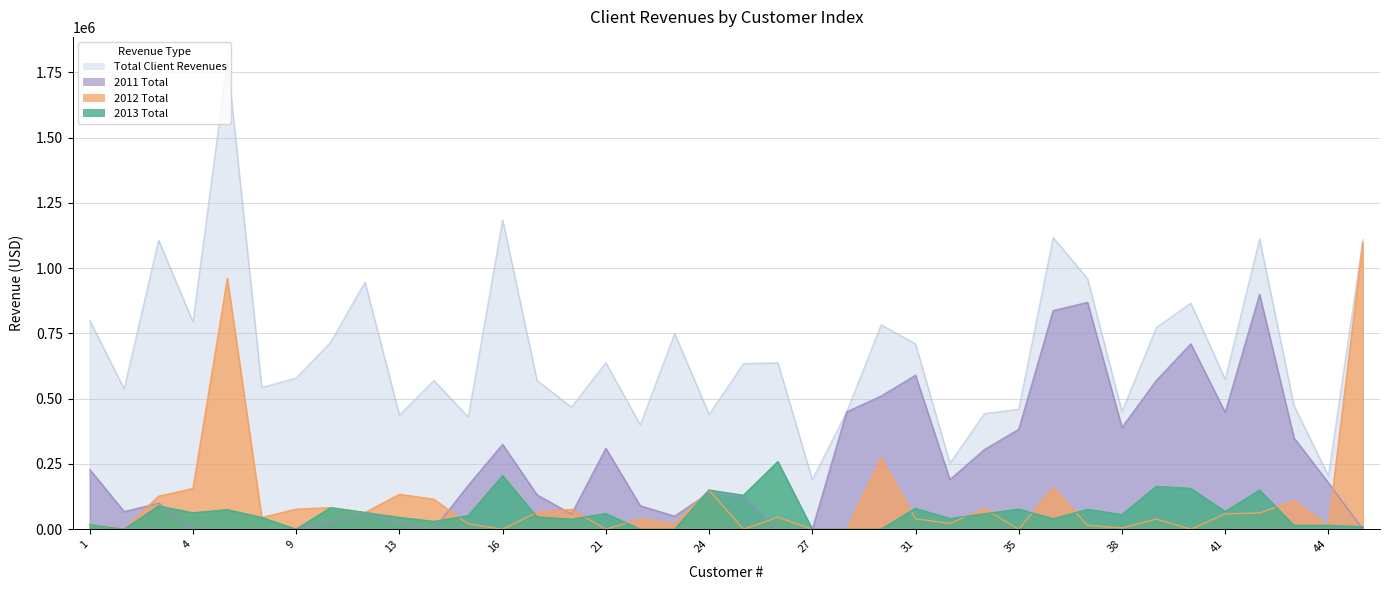

True or false: 2012 Total has more than 1 points higher than both neighbors.

True